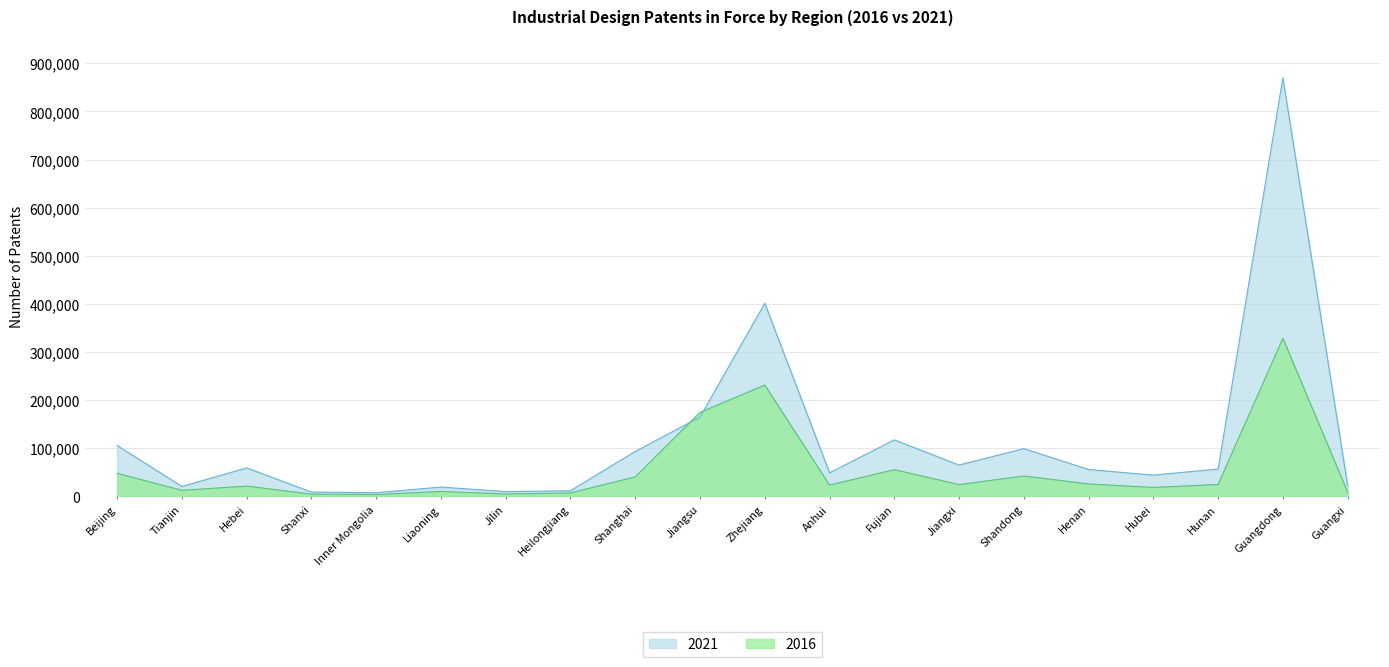

At which label does 2021 reach its peak?

Guangdong